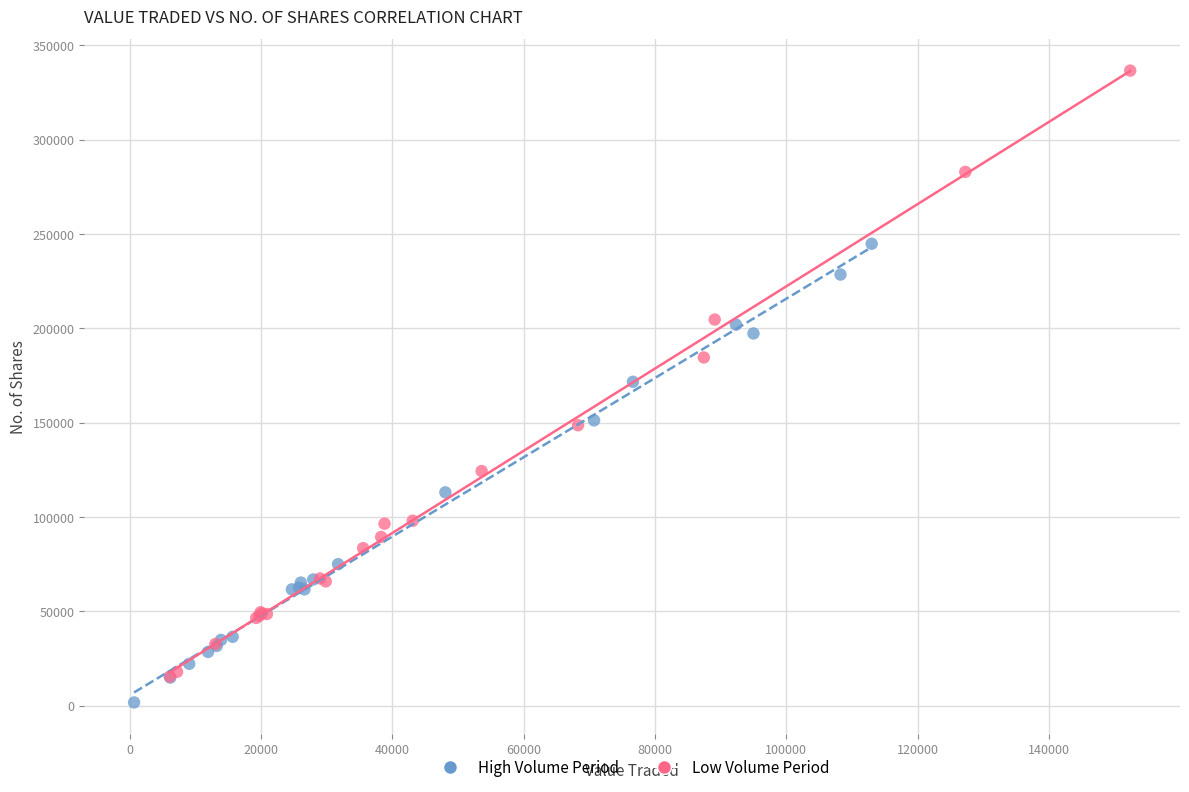

Which series has the largest Y range (max minus min)?

Low Volume Period